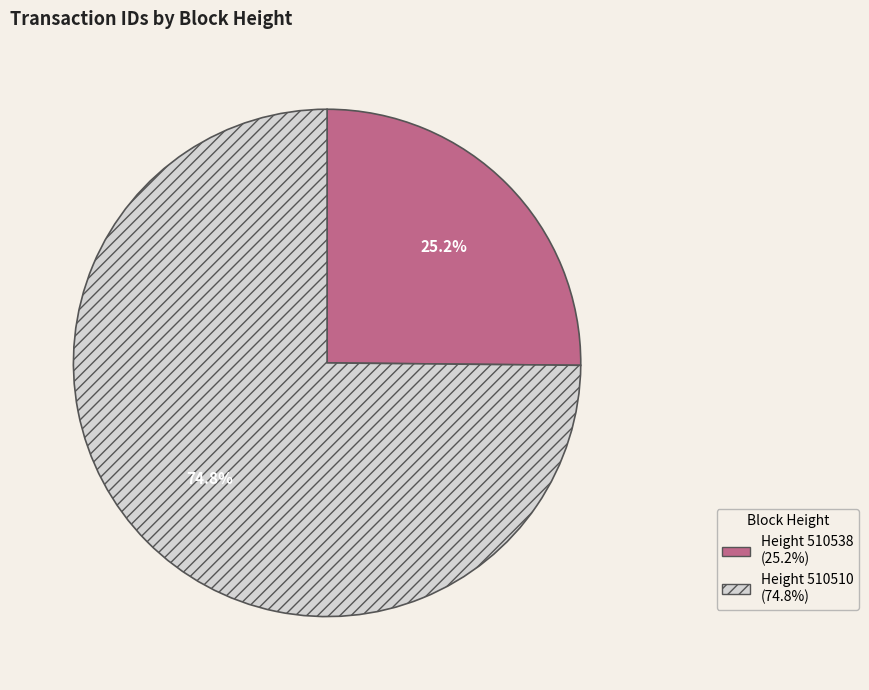

Does any single category account for the majority?

Yes